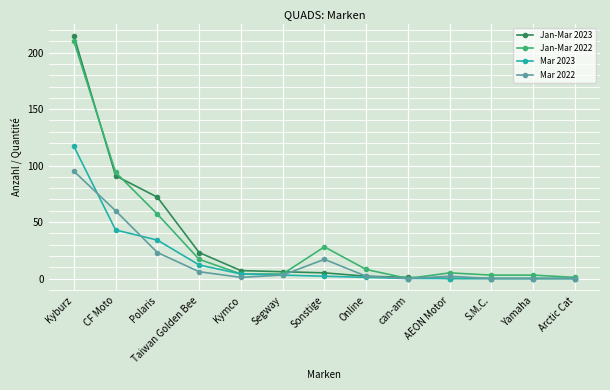

How many series are shown in this chart?

4